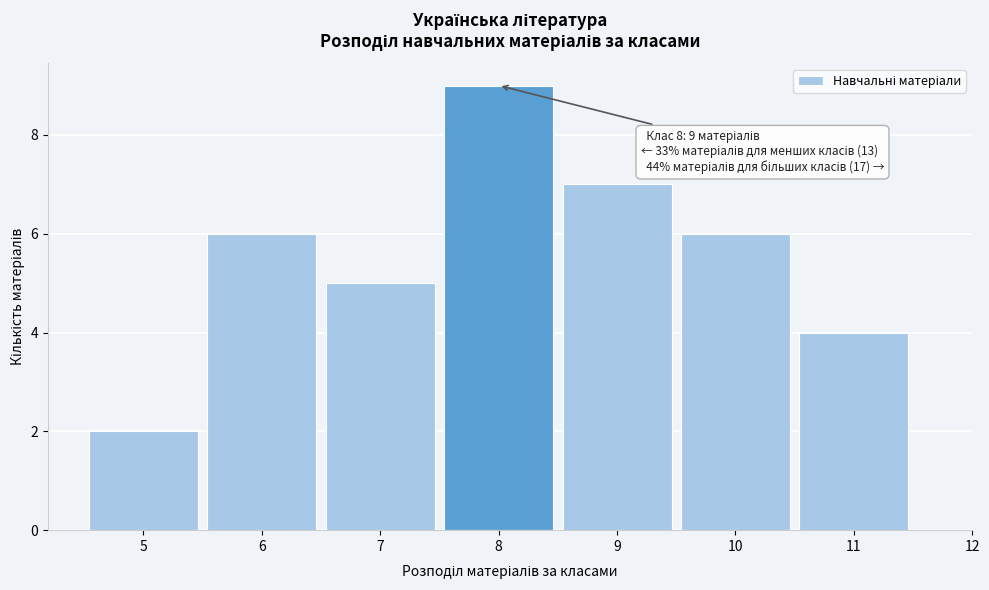

Which range on the x-axis has the tallest bar?

7.5 to 8.5